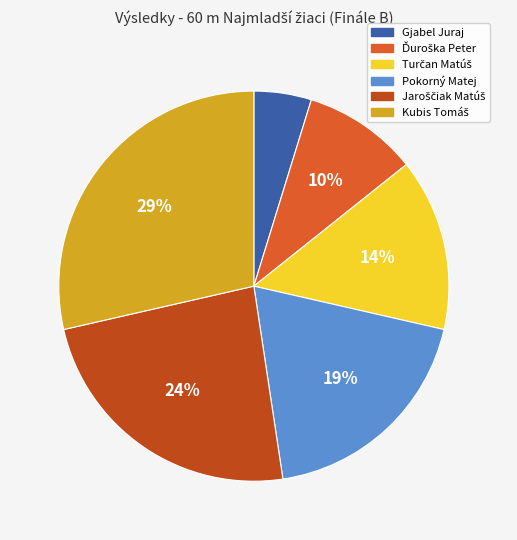

Which category has the smallest portion of the pie?

Gjabel Juraj